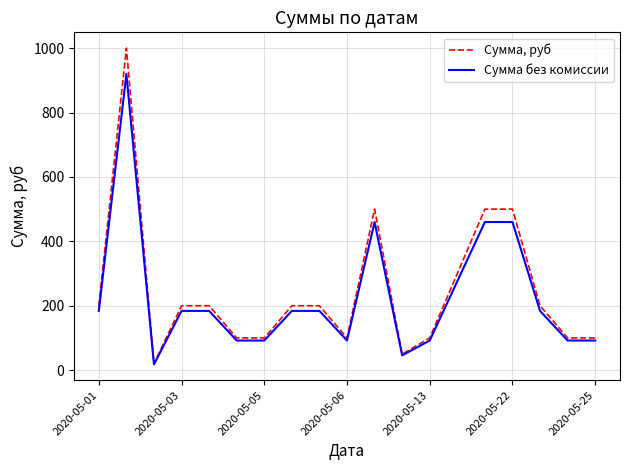

Which series has the widest spread of values?

Сумма, руб